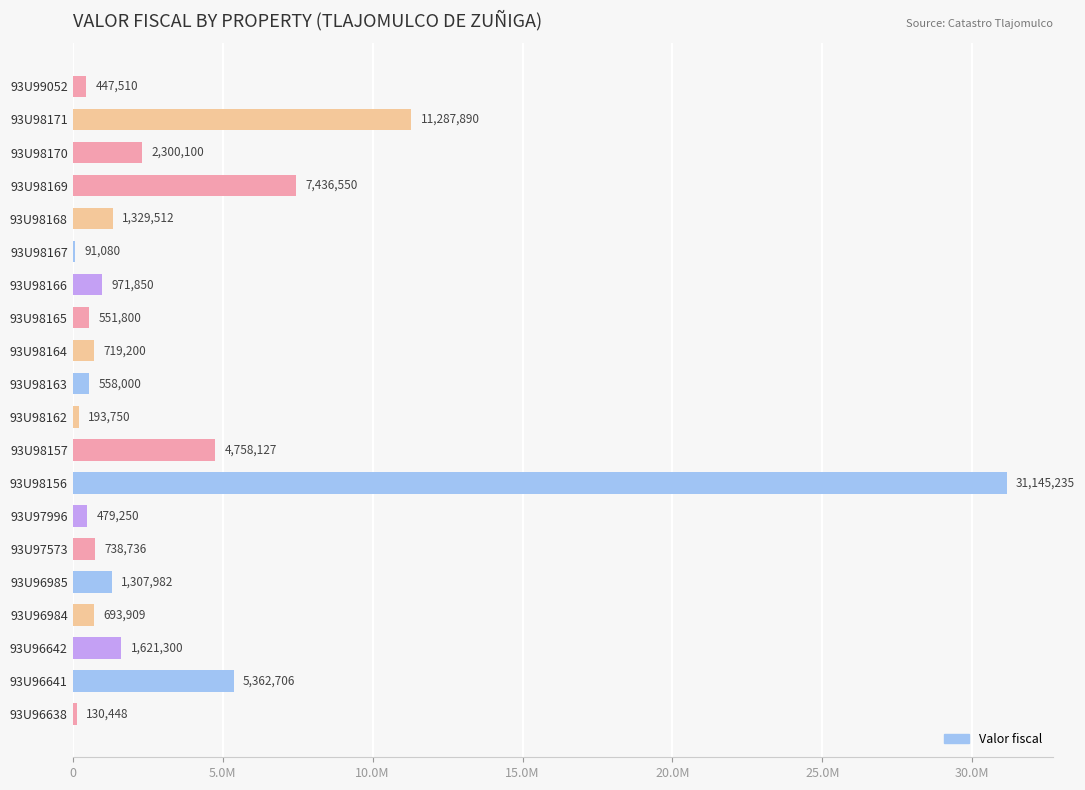

Are the bars horizontal?

Yes